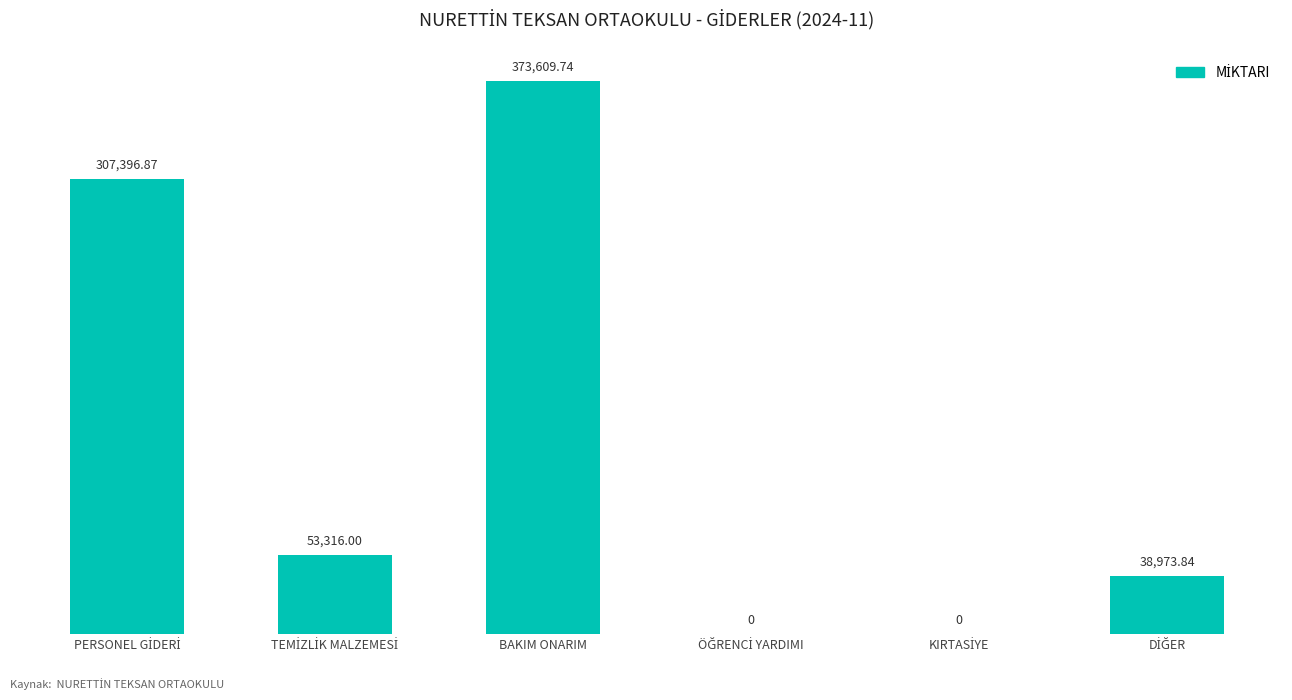

How many distinct data groups are displayed?

1